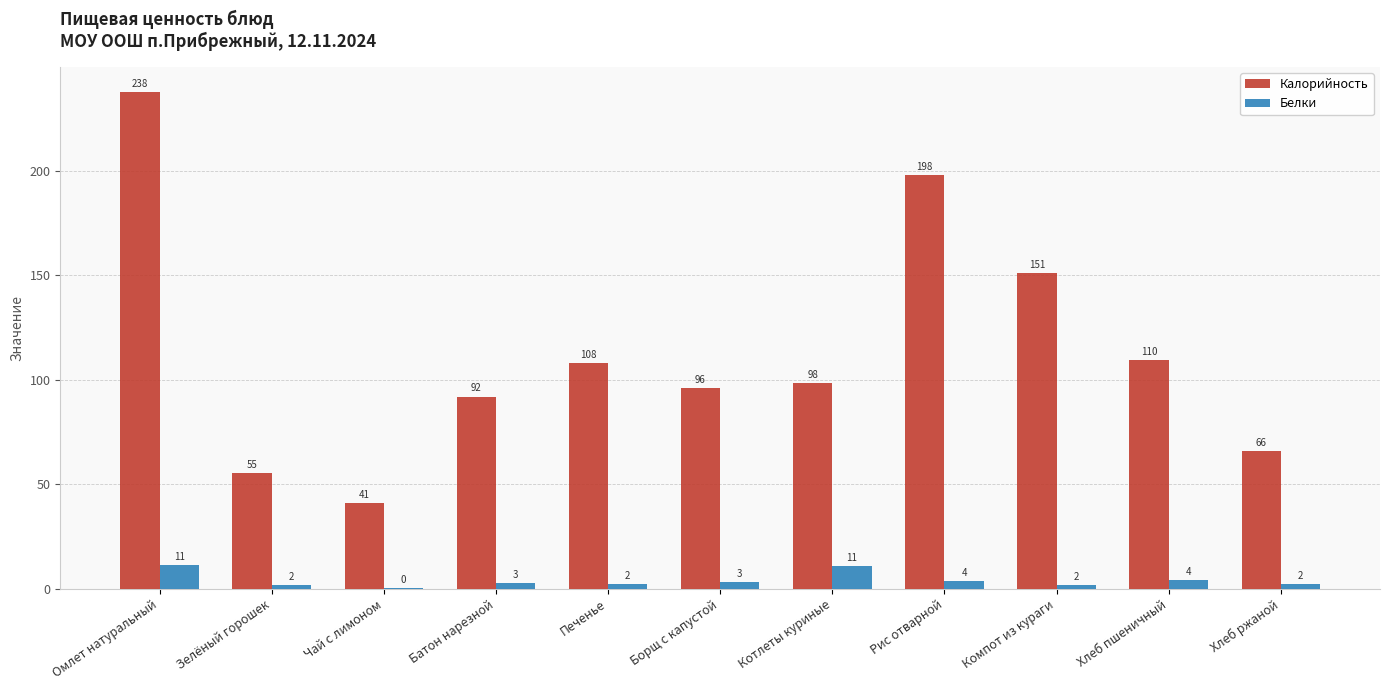

At which label does Калорийность first exceed 98?

Омлет натуральный